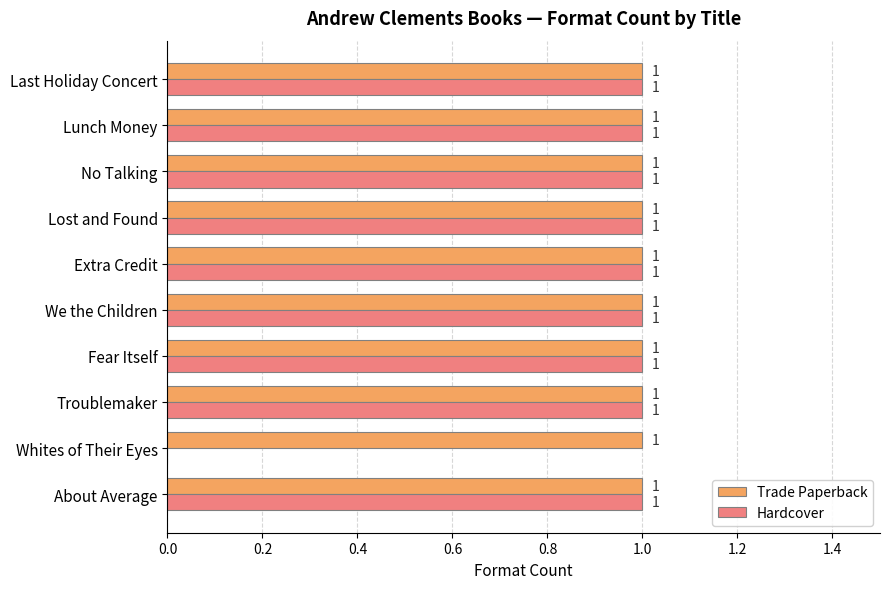

Is it true that Hardcover equals 0 at Whites of Their Eyes?

True